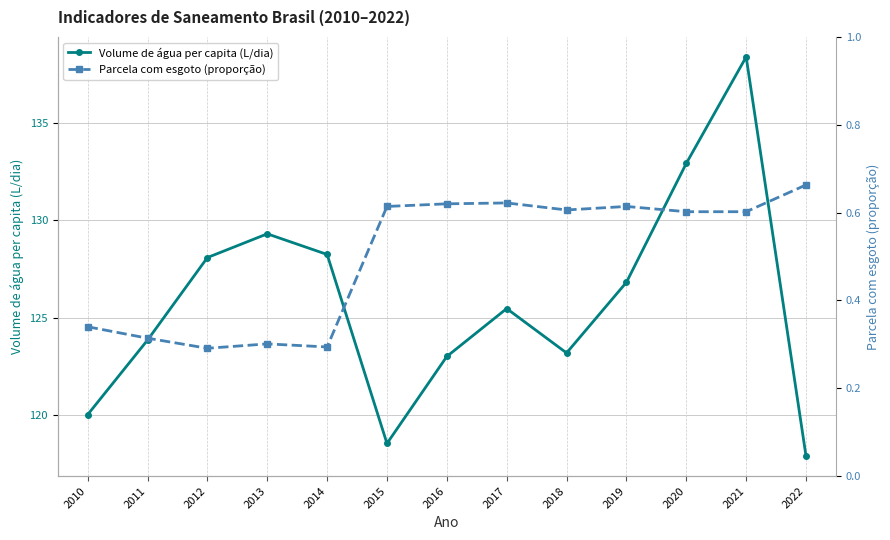

How many interior local valleys does the Volume de água per capita (L/dia) series have?

2